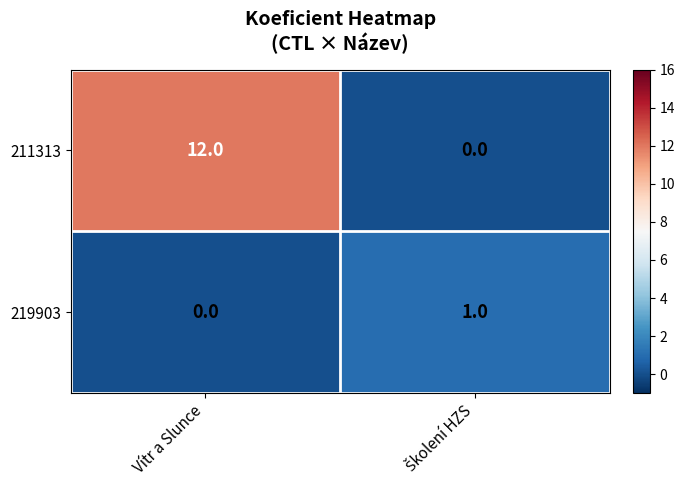

Reading left to right, transcribe all the data shown in this chart.

211313: 12	0
219903: 0	1